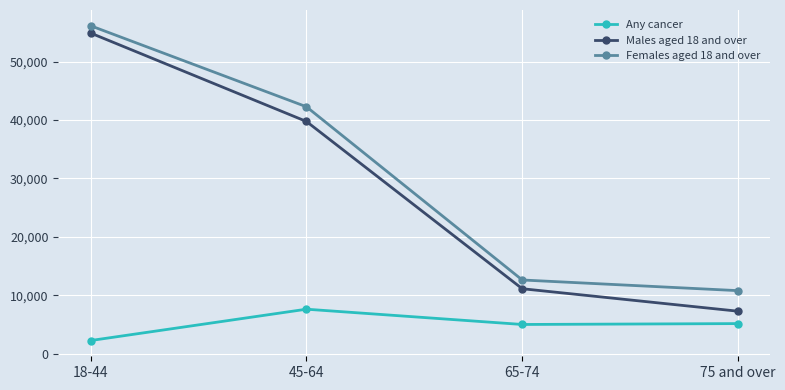

At which category does the chart reach its peak across all series?

18-44